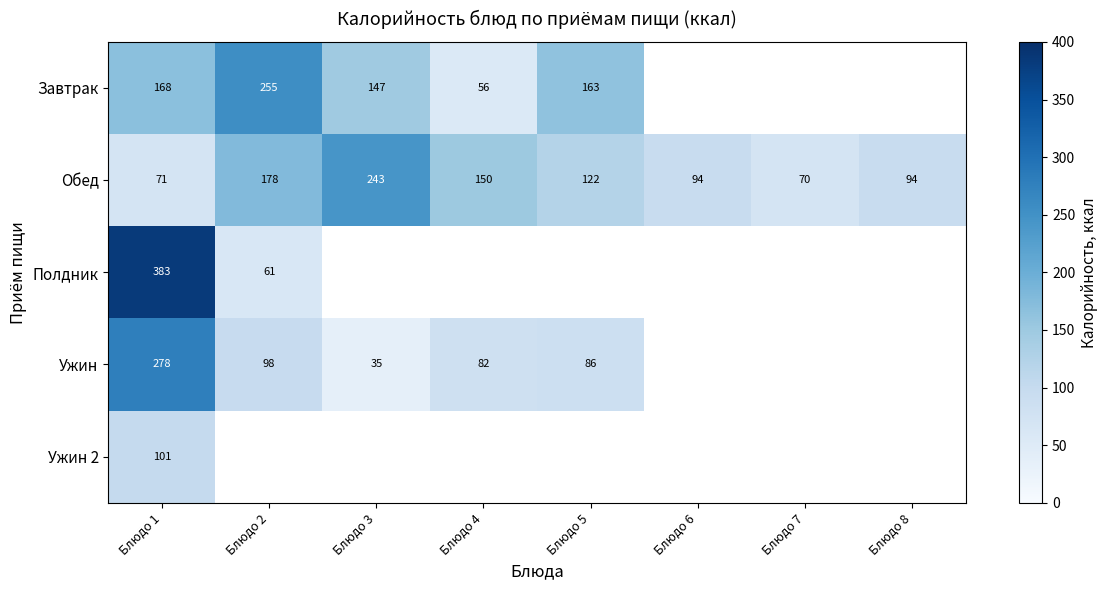

The value of Завтрак at Блюдо 4 is 56. True or false?

True